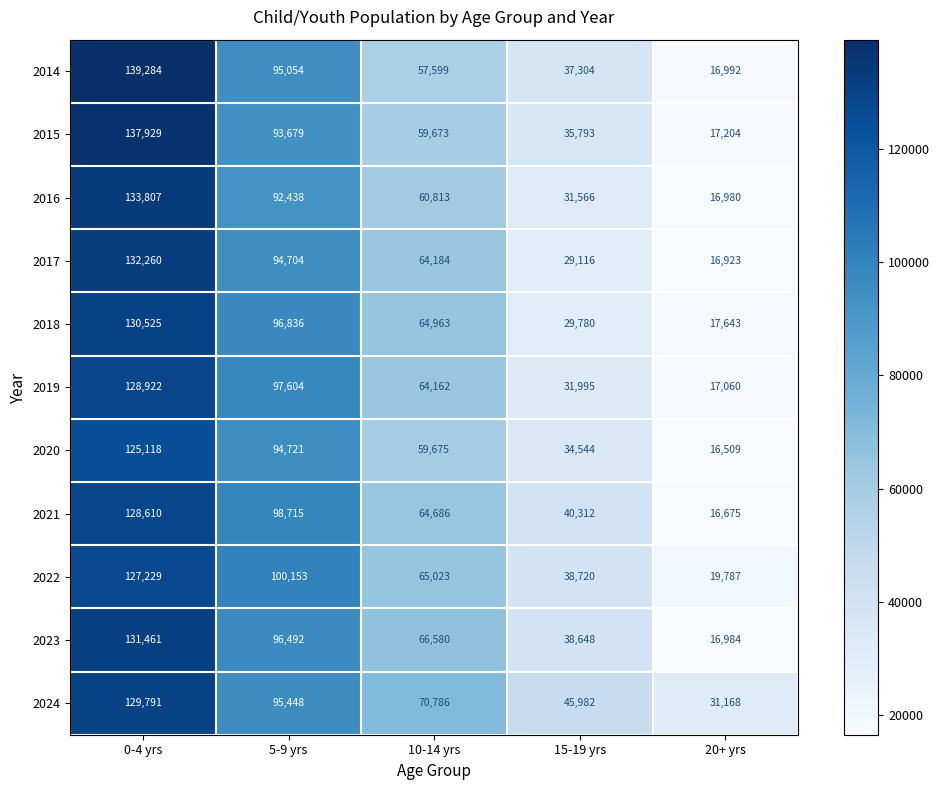

How many categories are shown in the chart?

5